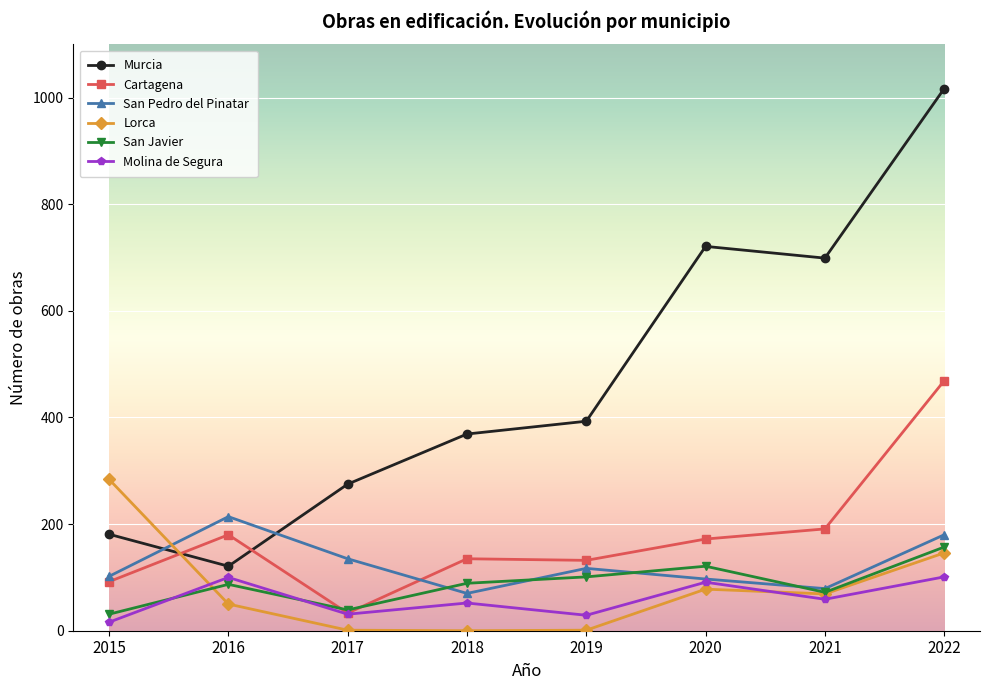

The San Javier series shows 157 at 2022. True or false?

True